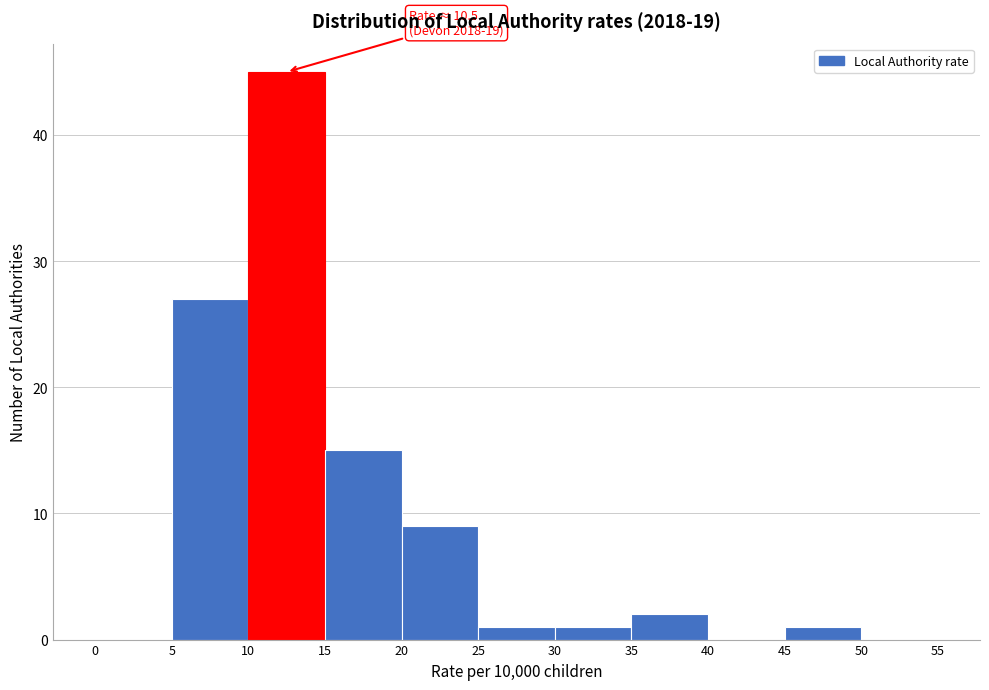

Over which range of the x-axis is the bar tallest?

10 to 15